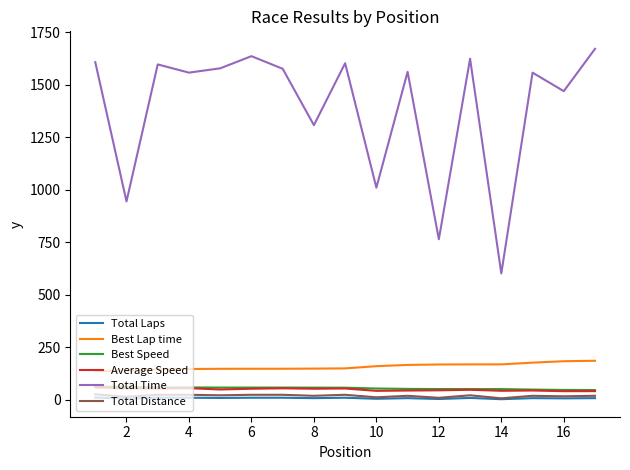

Which series has the largest total across all categories?

Total Time